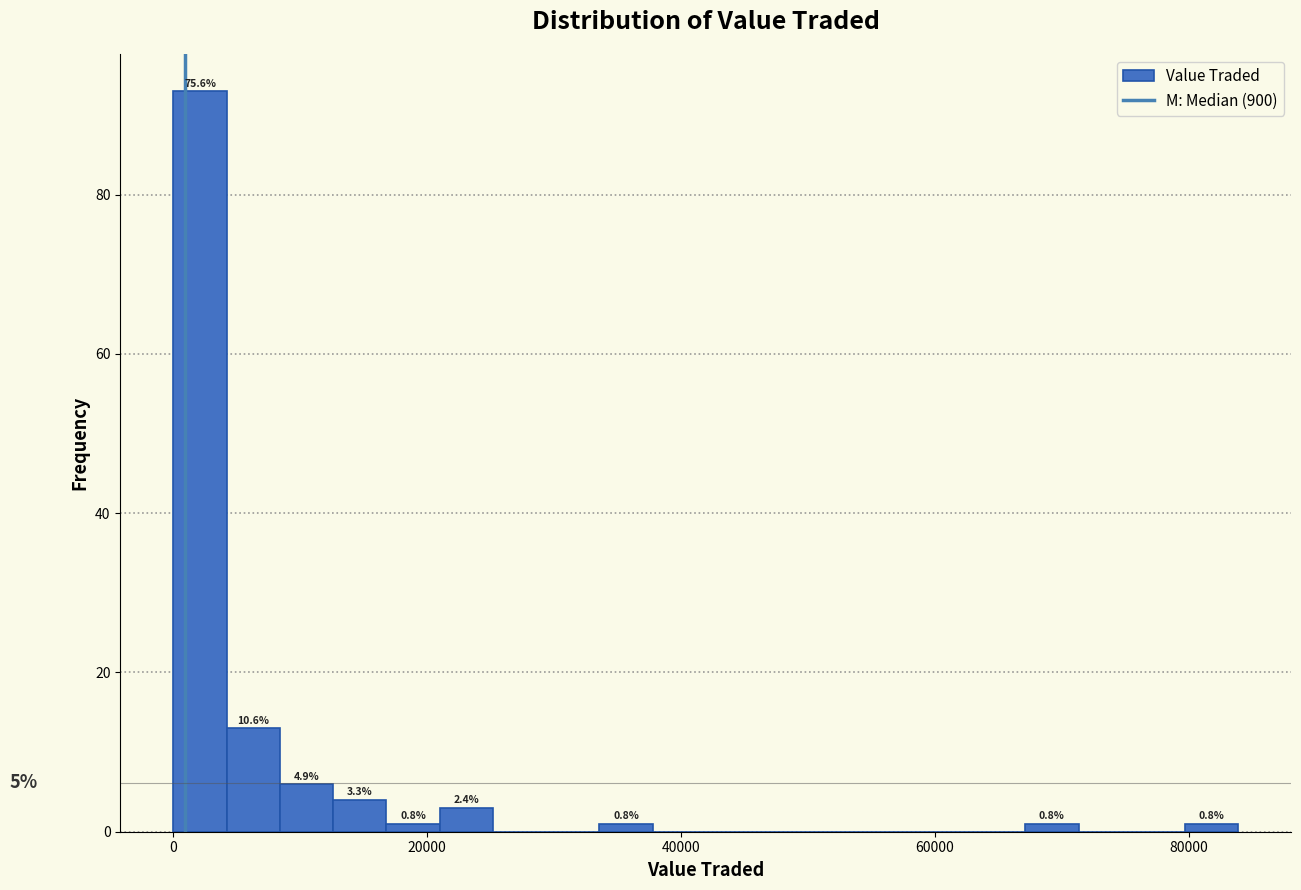

Around what value on the x-axis is the tallest bar? Give the approximate position of its centre, as read against the axis.

2000